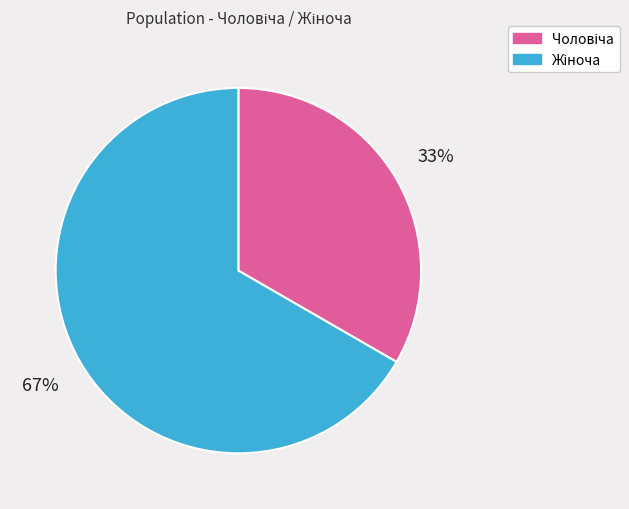

To the nearest percent, what is the average slice percentage?

50%